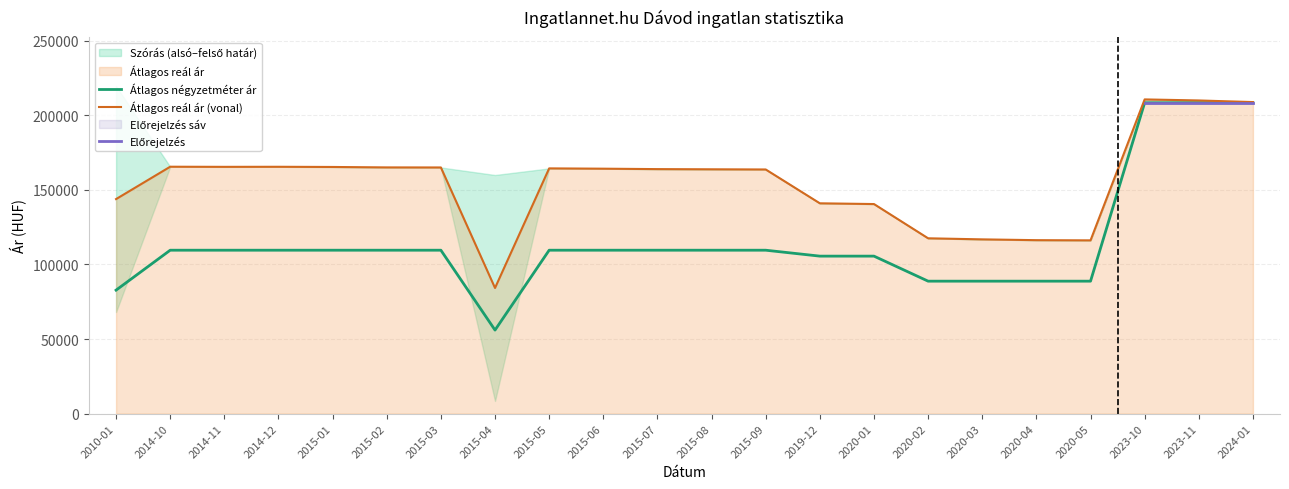

Which series has the largest total across all categories?

Átlagos reál ár